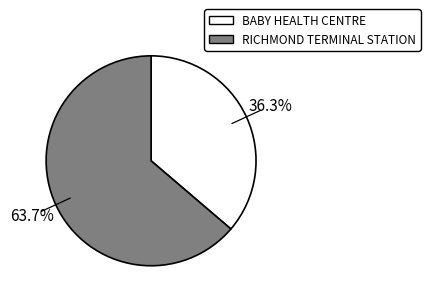

To the nearest percent, what is the average slice percentage?

50%